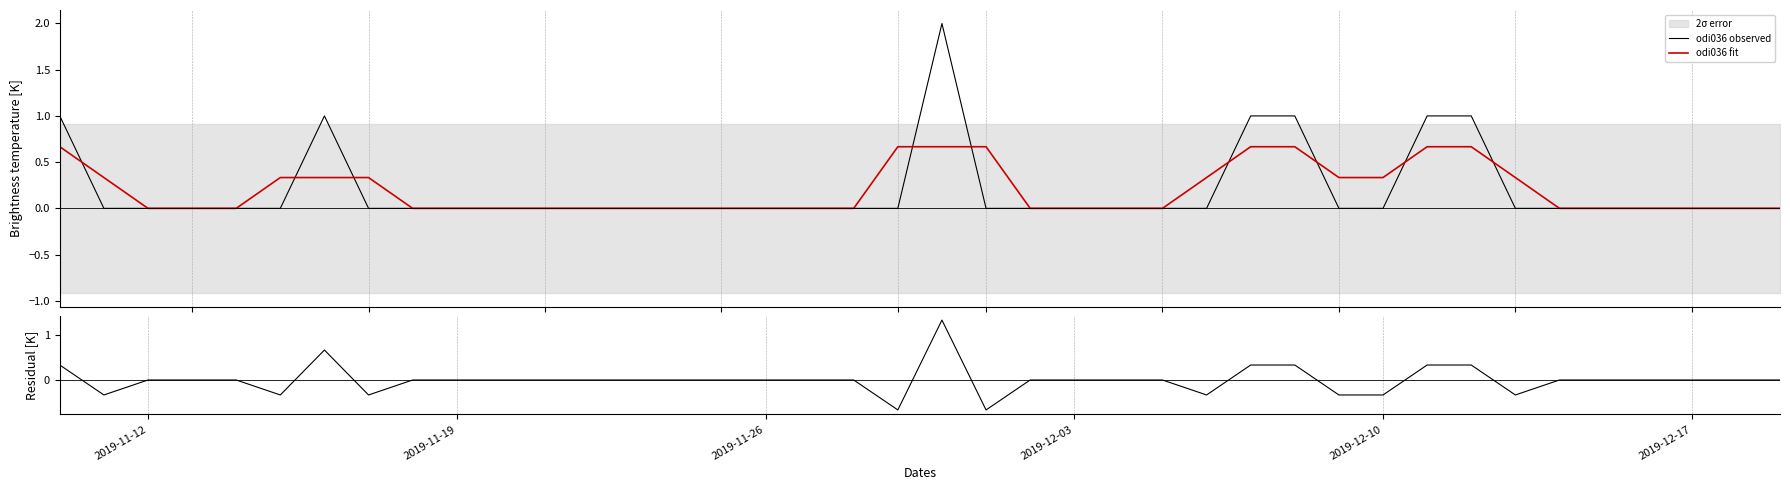

True or false: odi036 observed has a value of 1.1 at 10.

False